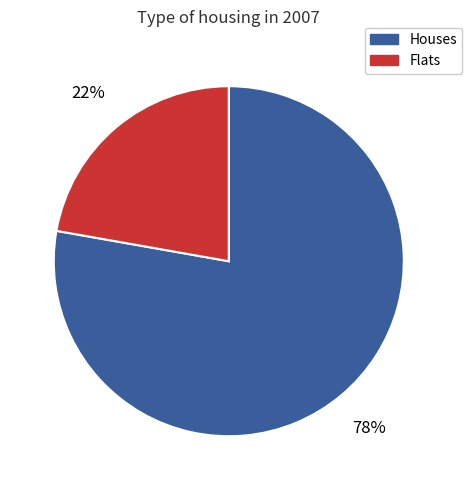

Does Flats represent more than half of the total?

No